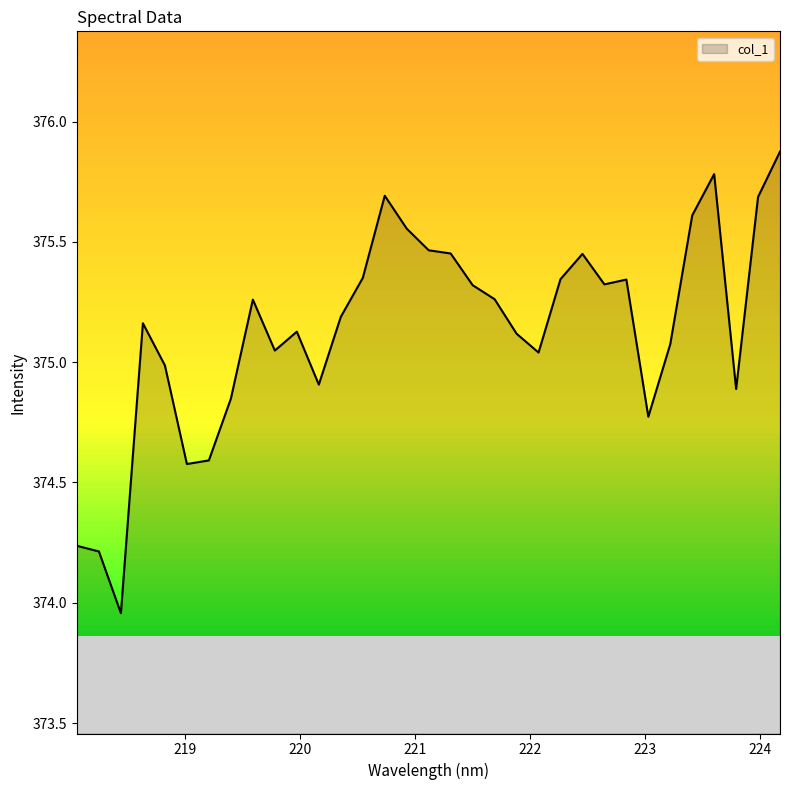

What is the difference between the maximum and minimum values?

1.9